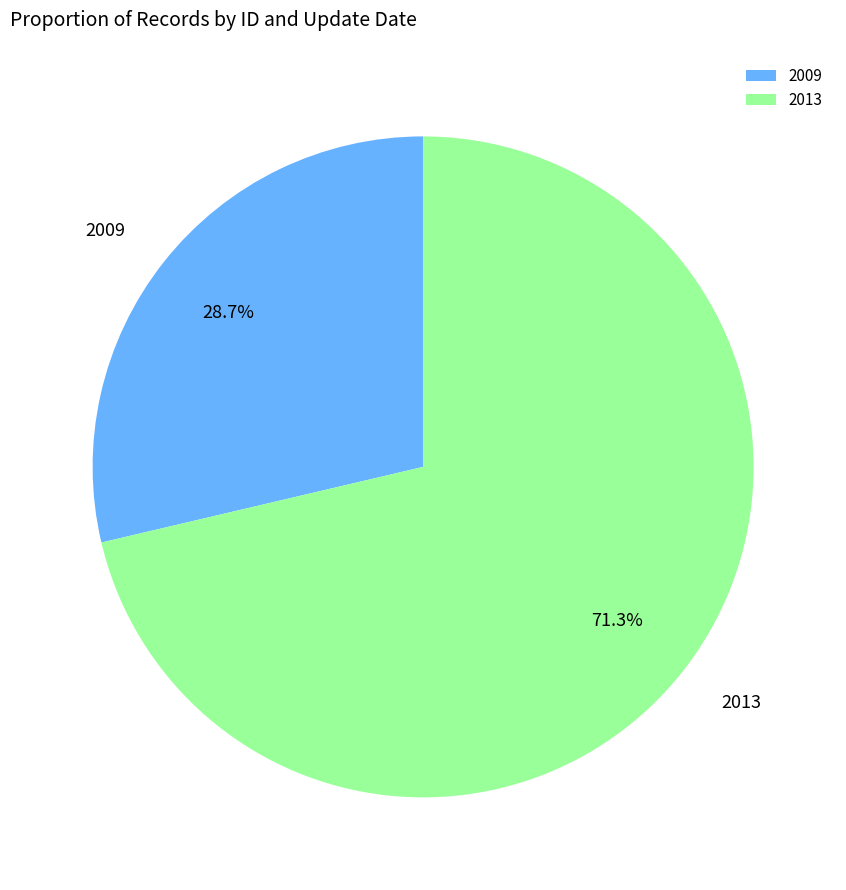

How many segments does this pie chart have?

2